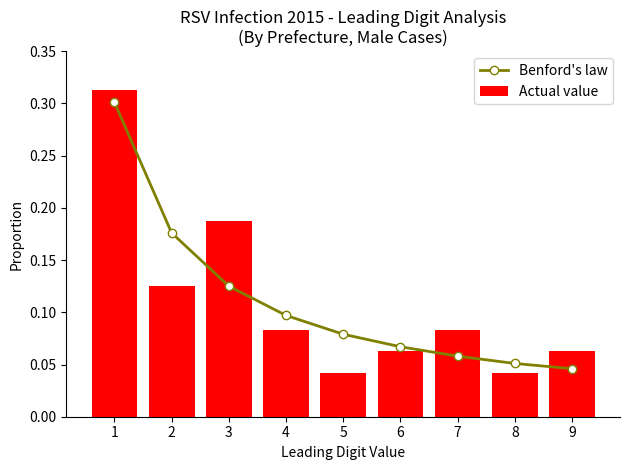

What is the sum of all Benford's law values?

1.0